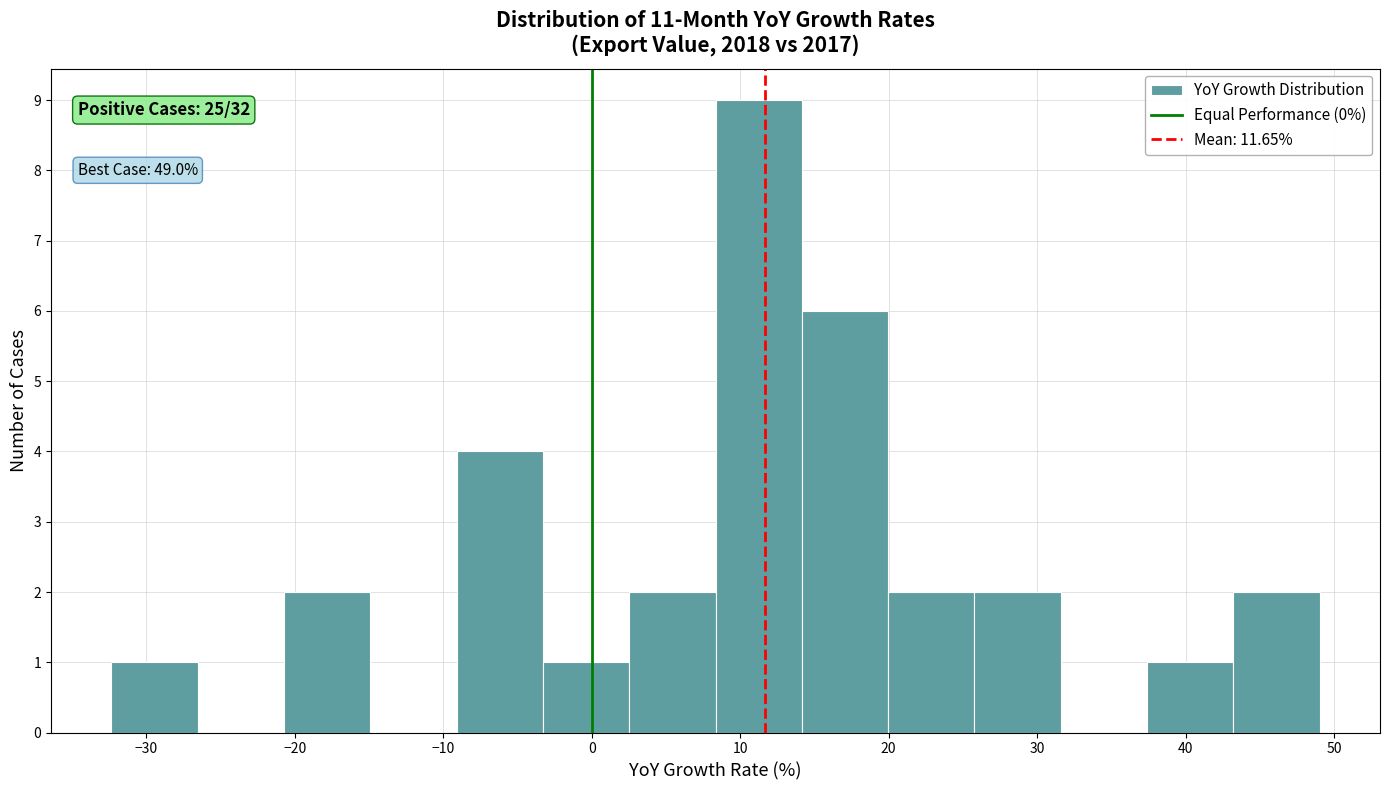

Over which range of the x-axis is the bar tallest?

8 to 14